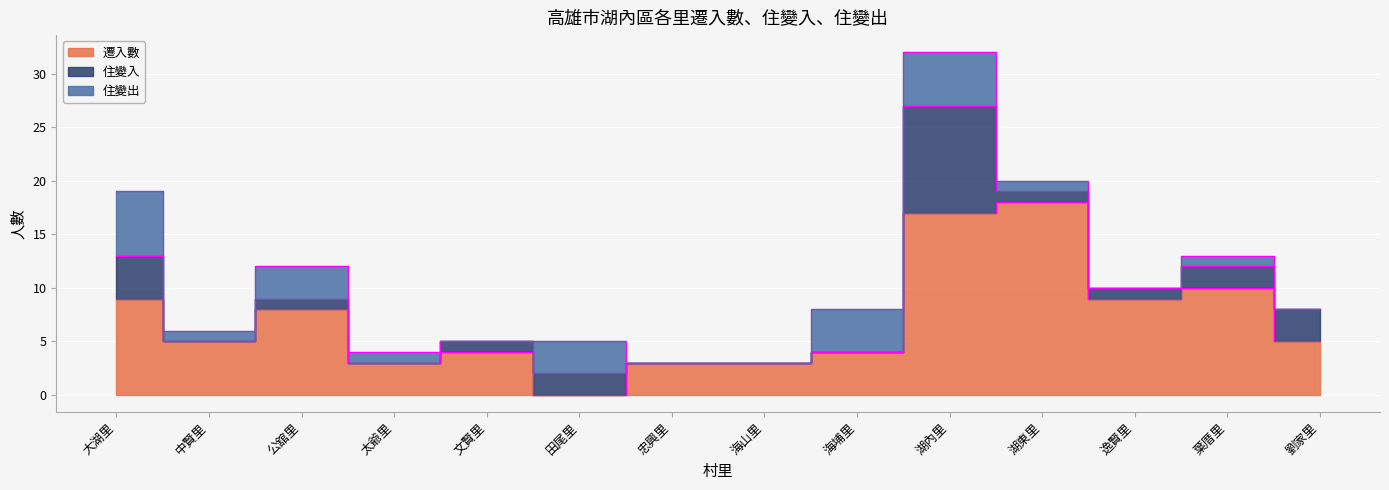

Where do 住變入 and 遷入數 first cross each other?

文賢里 and 田尾里